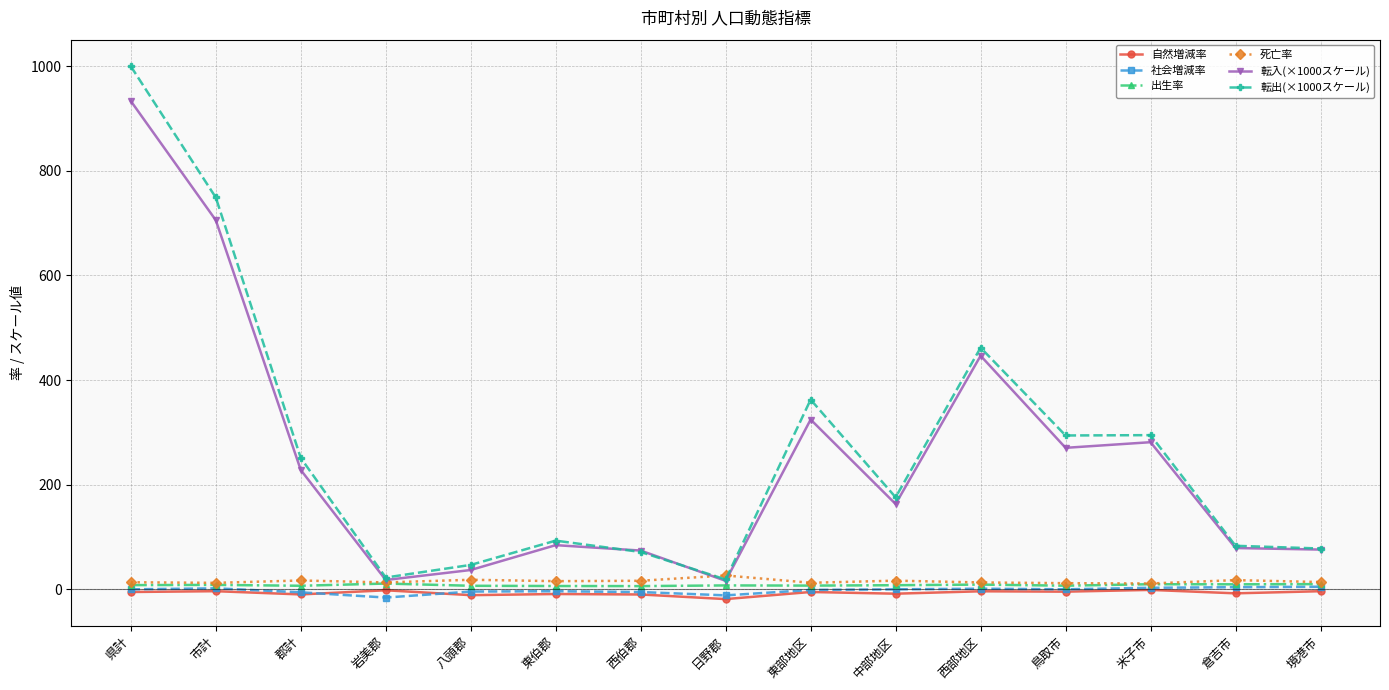

Which series has the largest range (max minus min)?

転出(×1000スケール)